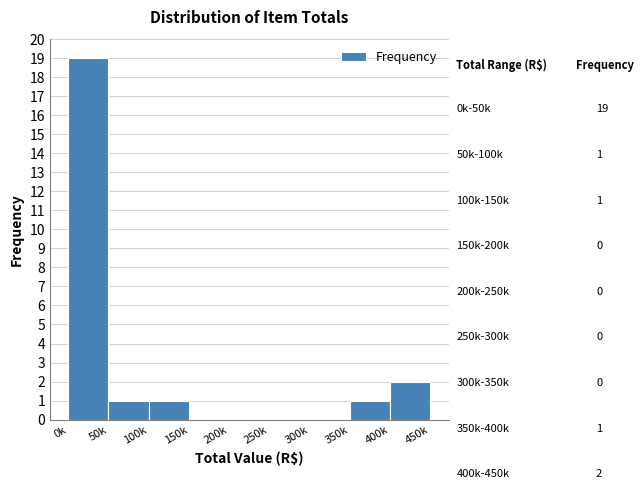

Reading left to right, list all the values displayed in this chart.

0k=19	50k=1	100k=1	150k=0	200k=0	250k=0	300k=0	350k=1	400k=2